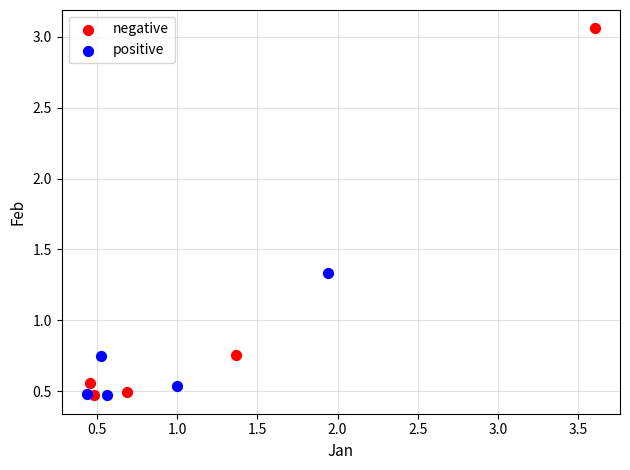

Which series has the largest Y range (max minus min)?

negative